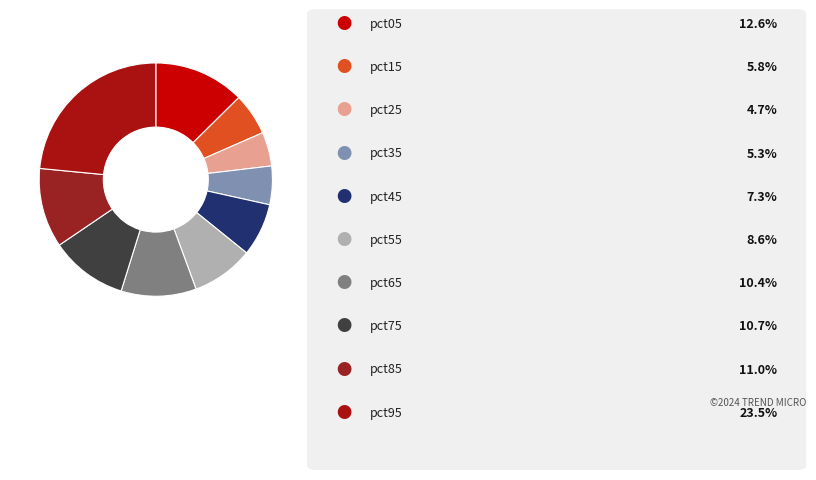

Count the number of slices in the pie.

10